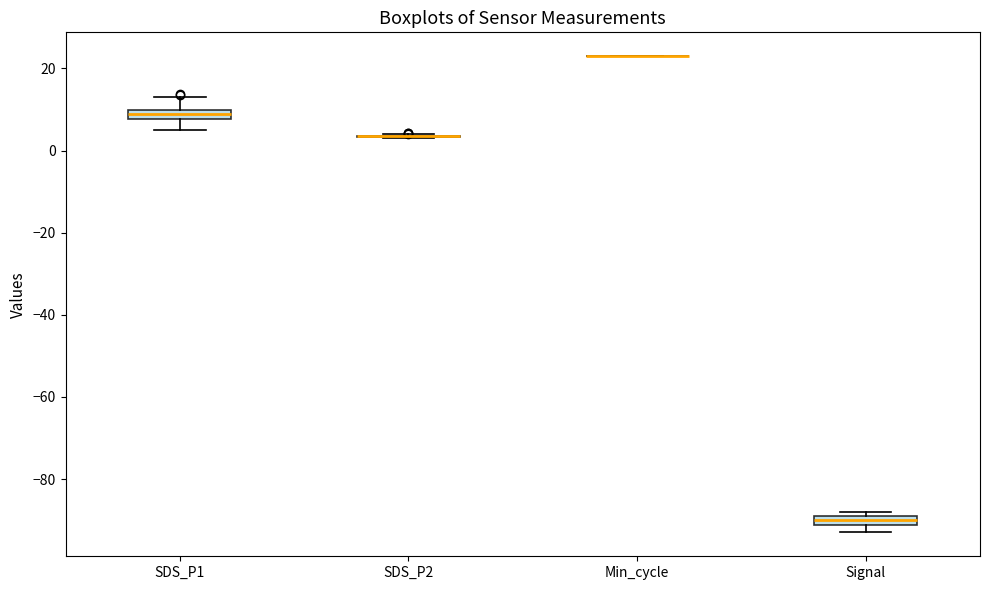

Where is the lower edge of the box for SDS_P1 on the y-axis? The values are not printed on the chart, so give them approximately, as read against the axis.

8